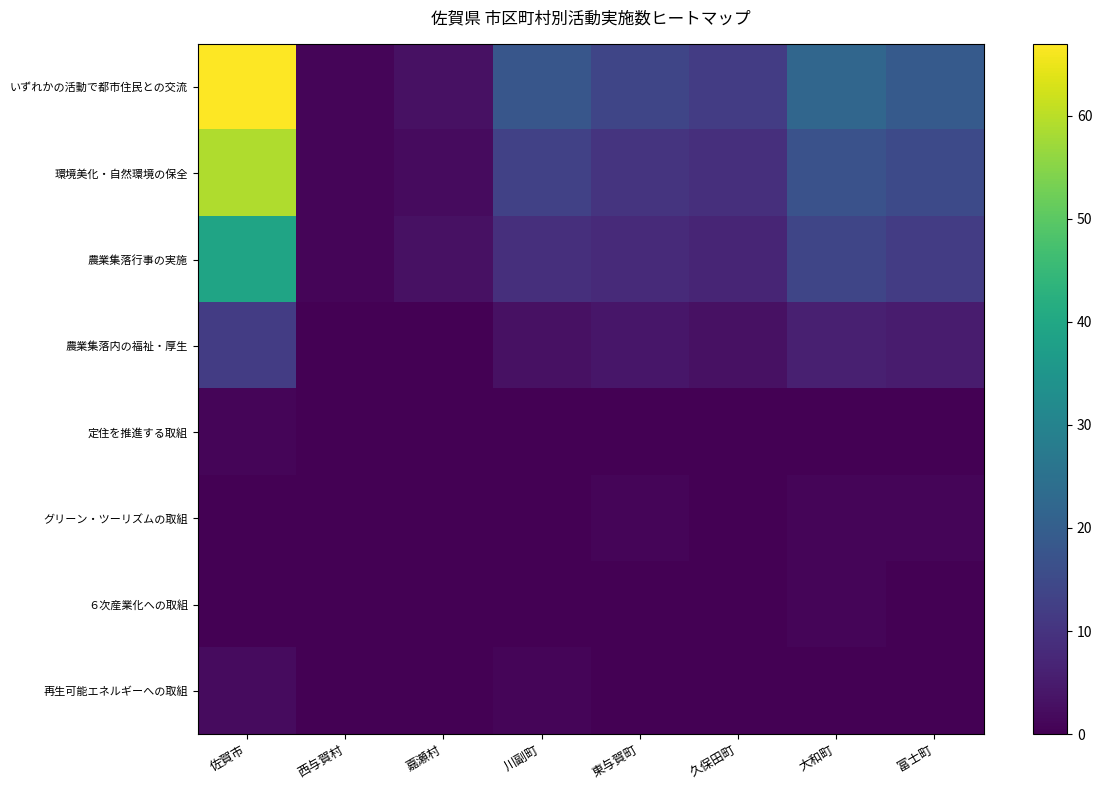

Which series has the widest spread of values?

いずれかの活動で都市住民との交流